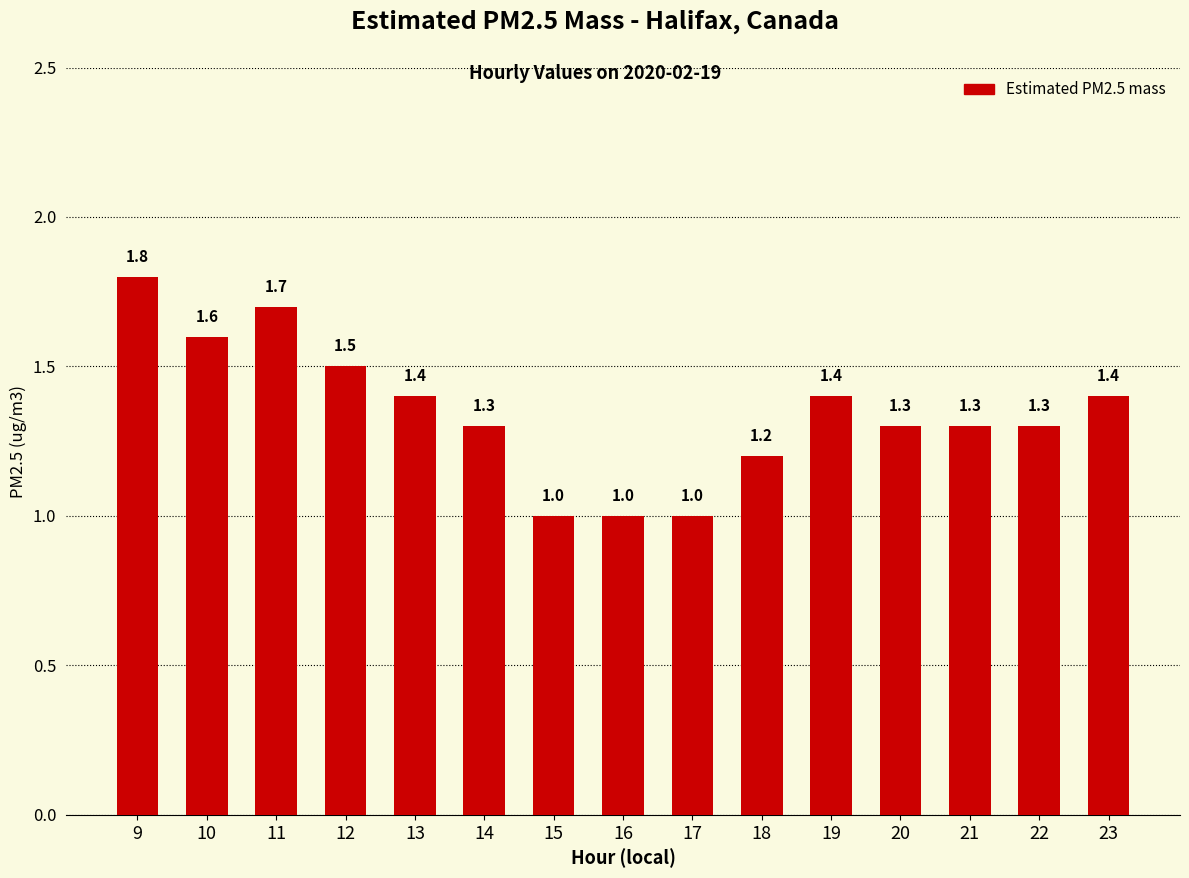

What is the difference between the maximum and second lowest values?

0.8